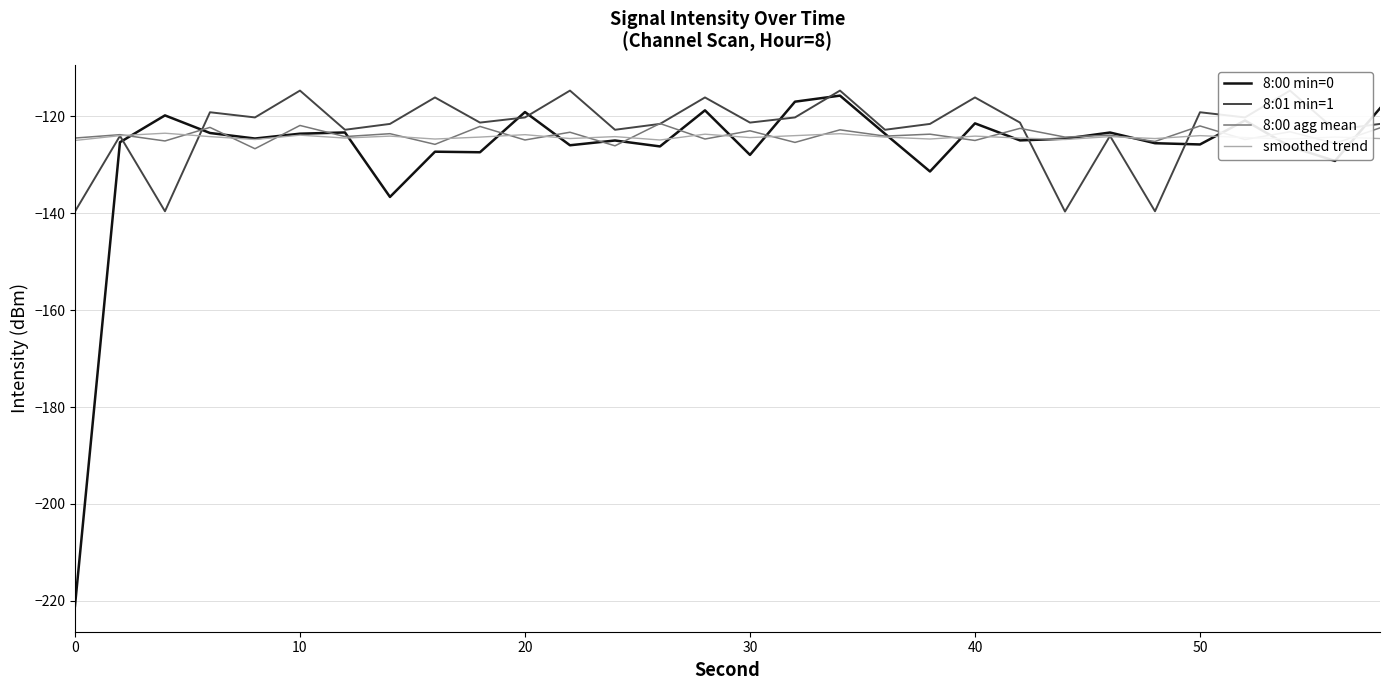

Which series has the largest total across all categories?

8:01 min=1